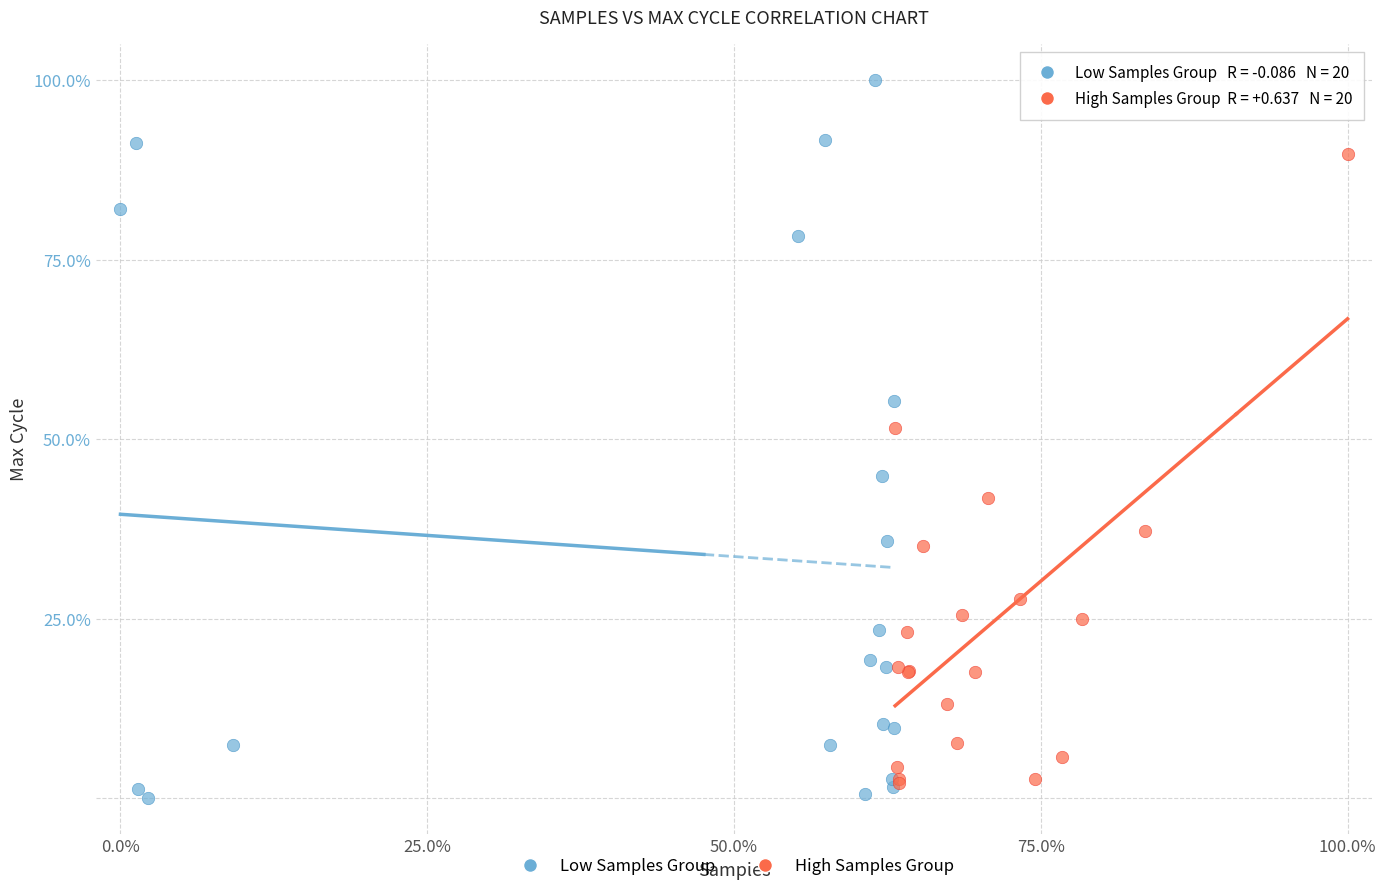

Which series contains the highest Y value?

Low Samples Group